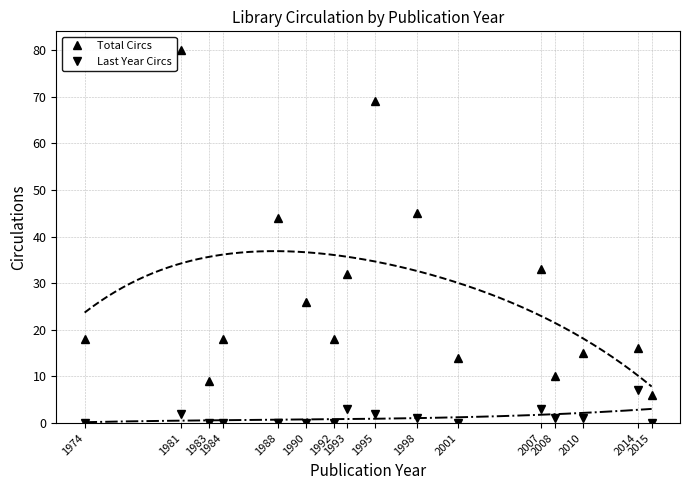

Is this an area chart (filled region under the line)?

No